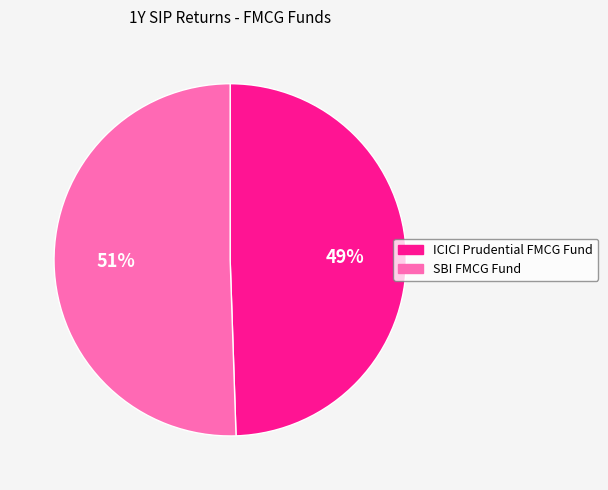

To the nearest percent, what is the average slice percentage?

50%